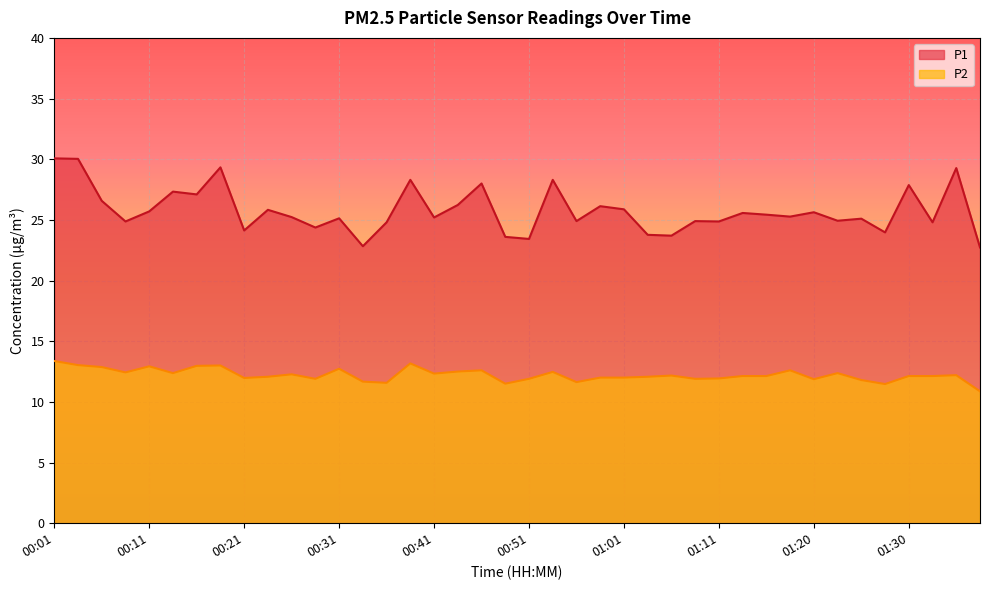

How many interior local valleys does the P1 series have?

14